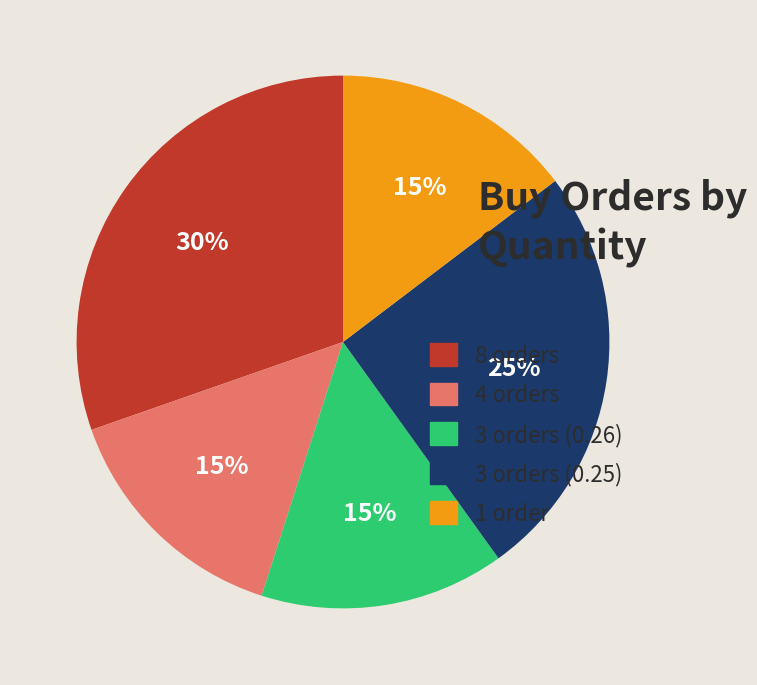

To the nearest percent, what is the average slice percentage?

20%